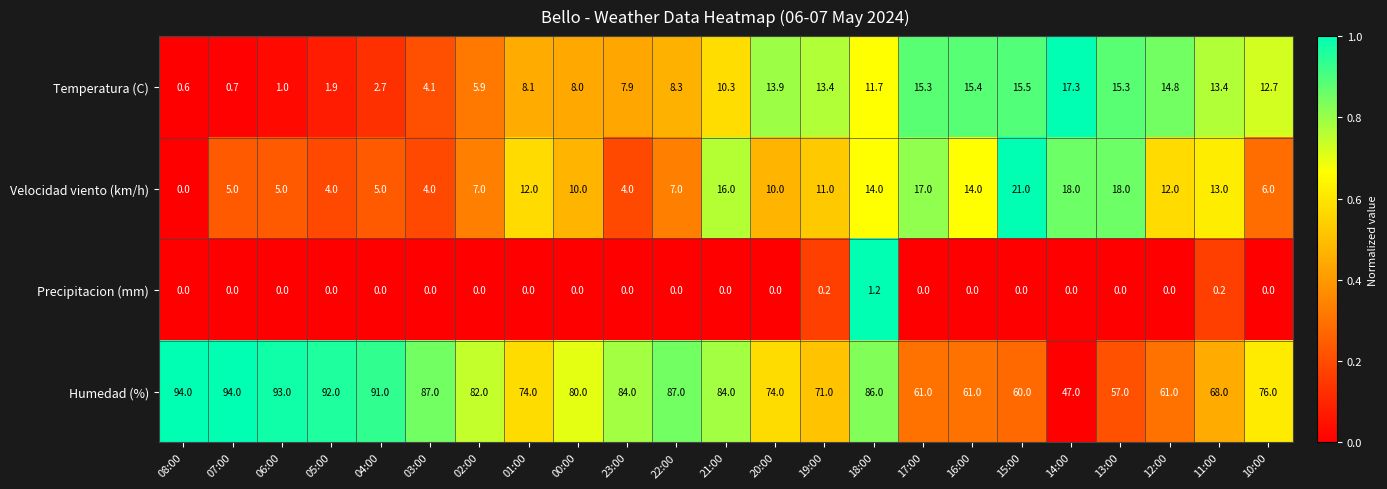

Between 21:00 and 14:00, which series saw the biggest shift?

Humedad (%)